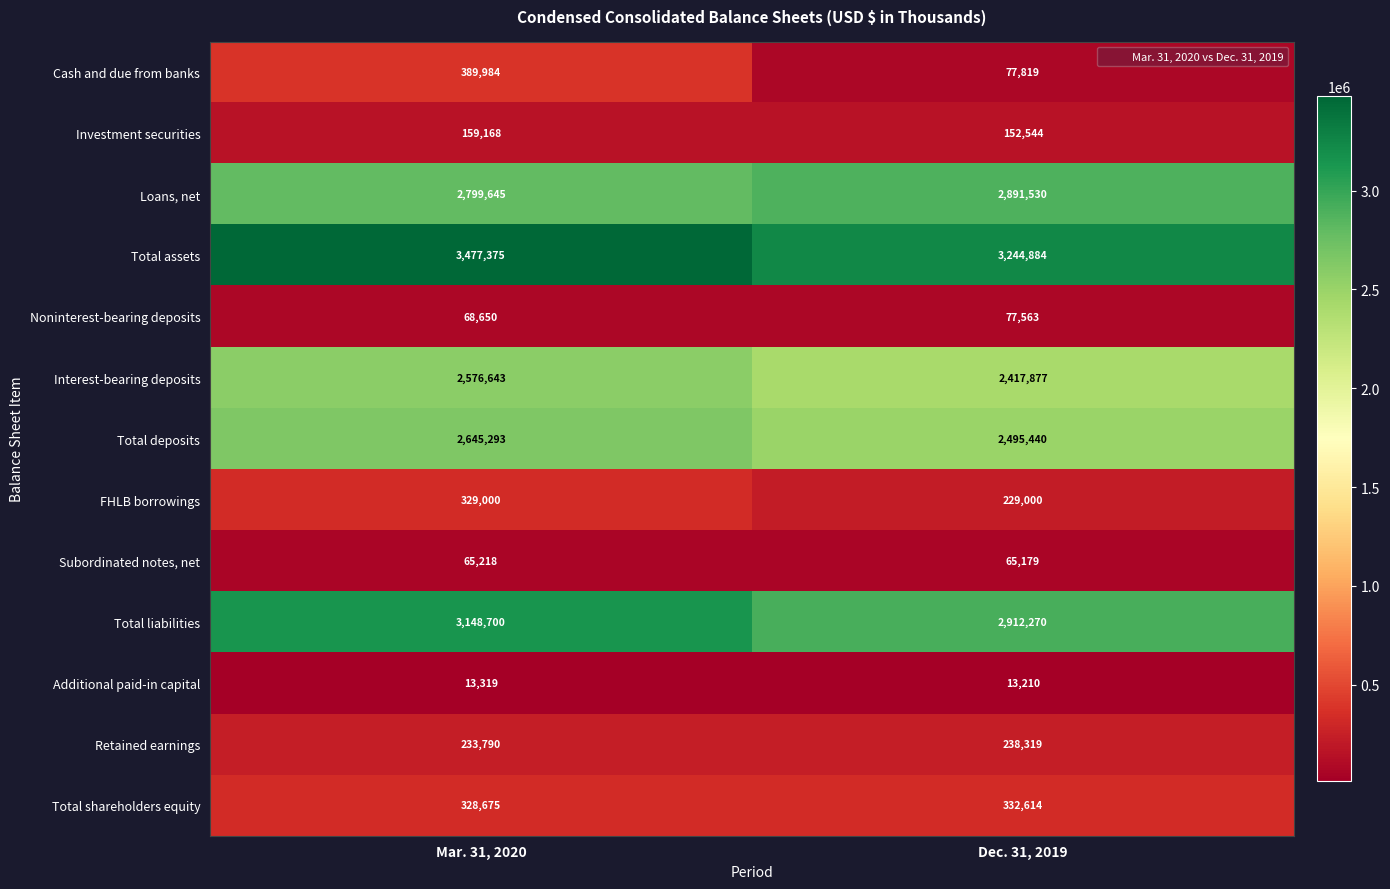

Which series changed the most between Mar. 31, 2020 and Dec. 31, 2019?

Cash and due from banks